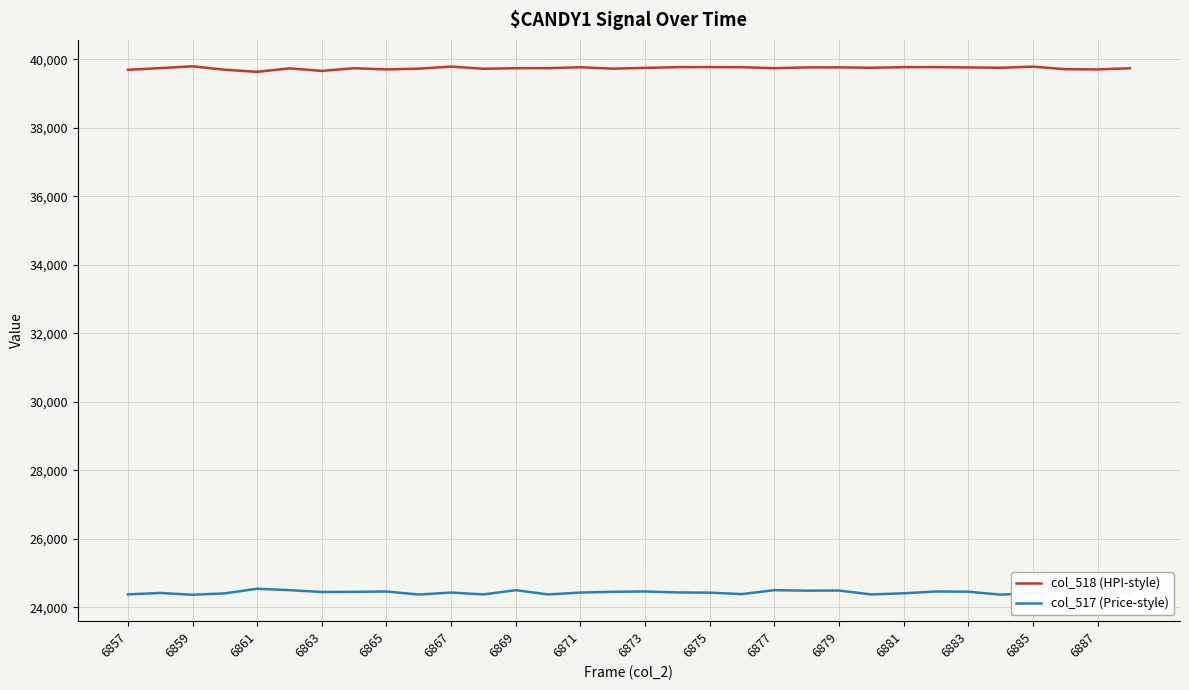

What is the minimum value for col_518 (HPI-style)?

39633